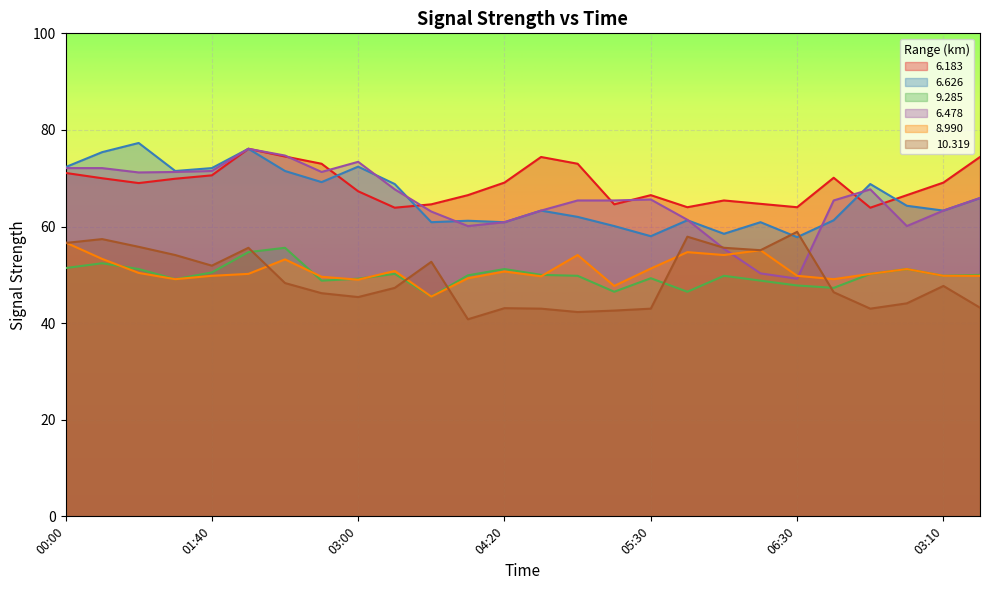

How many values in the 10.319 series are below 47?

12